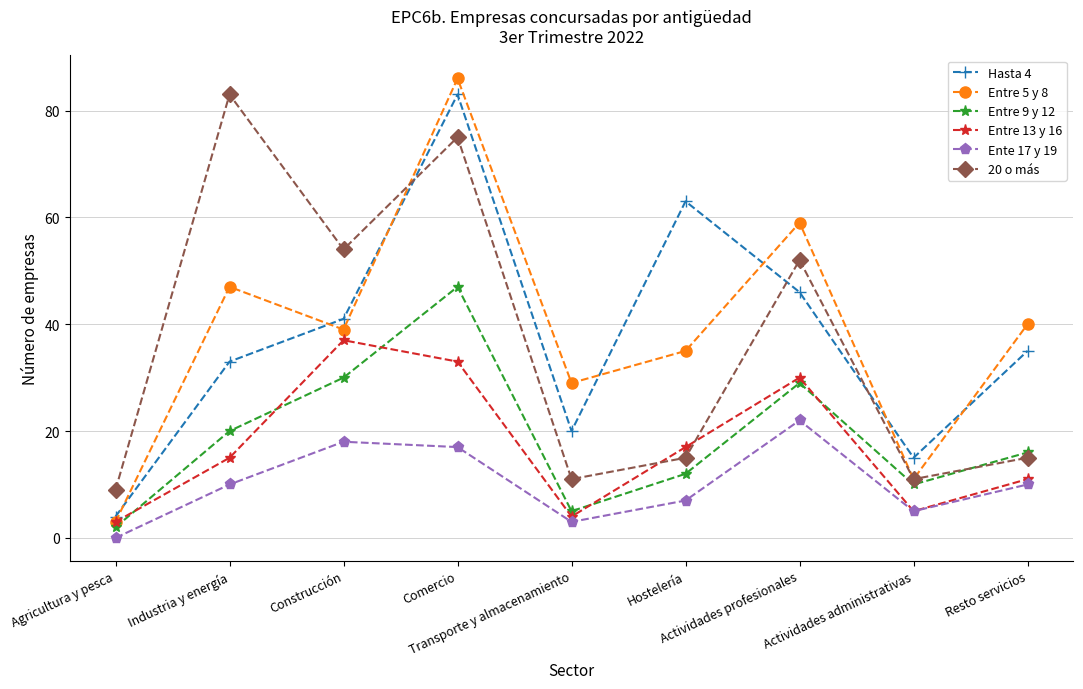

How many categories are shown in the chart?

9